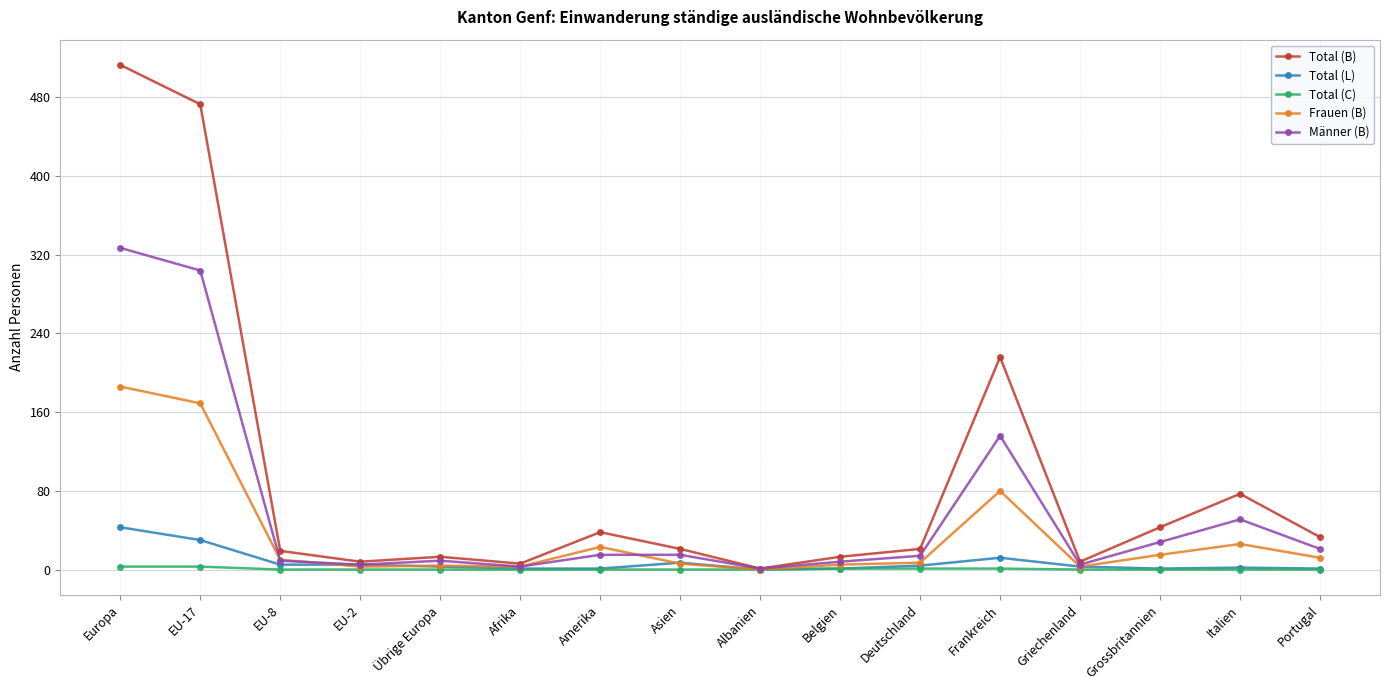

At which category is the sum across all series the highest?

Europa